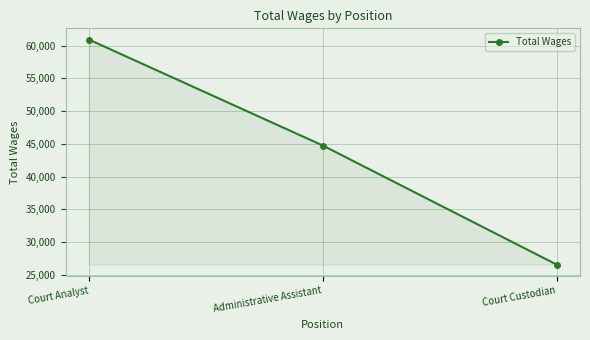

Rank the categories by value from lowest to highest.

Court Custodian, Administrative Assistant, Court Analyst